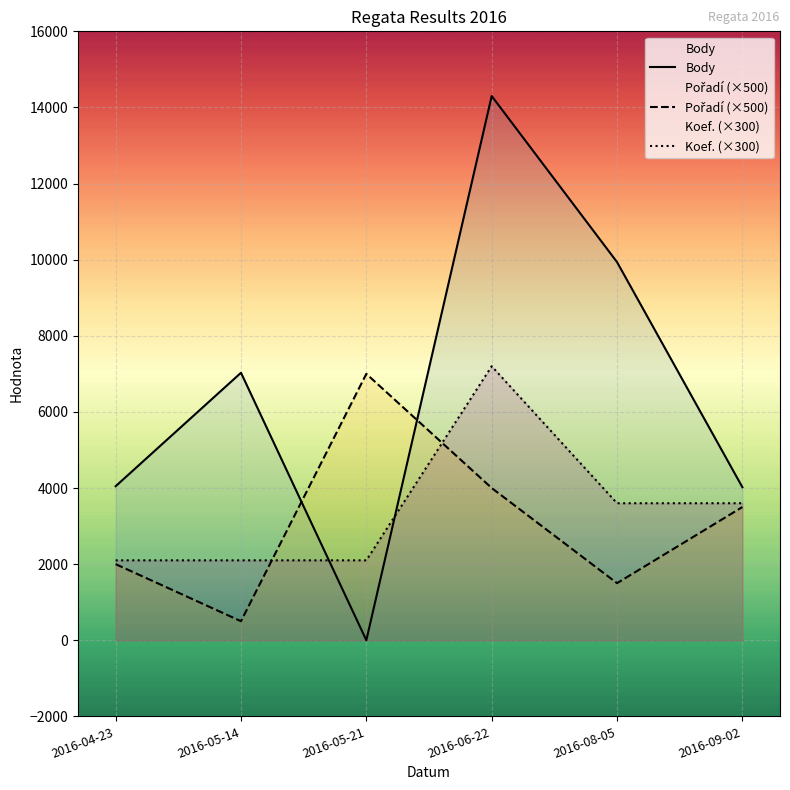

At which label does Body first exceed 7029?

2016-06-22